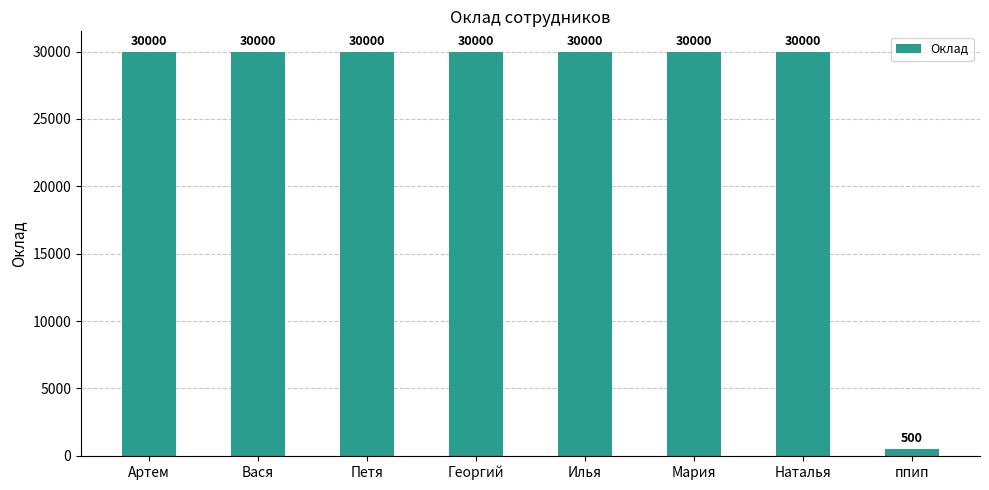

Read the value at ппип, to the nearest 100.

500